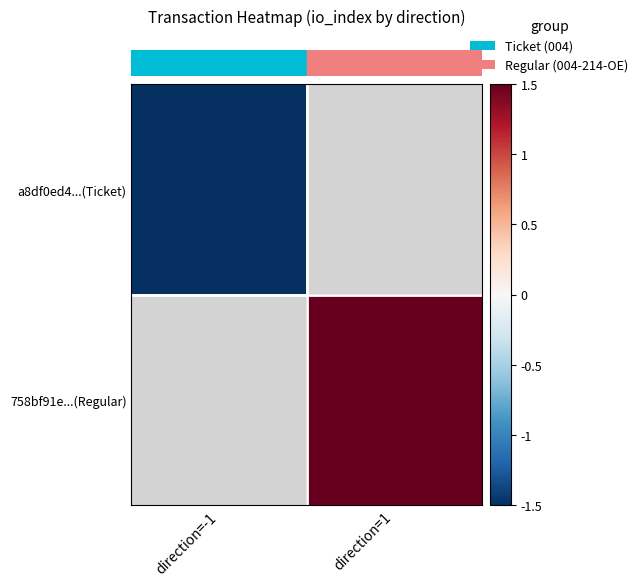

How many values in the row_1 series exceed 1?

1